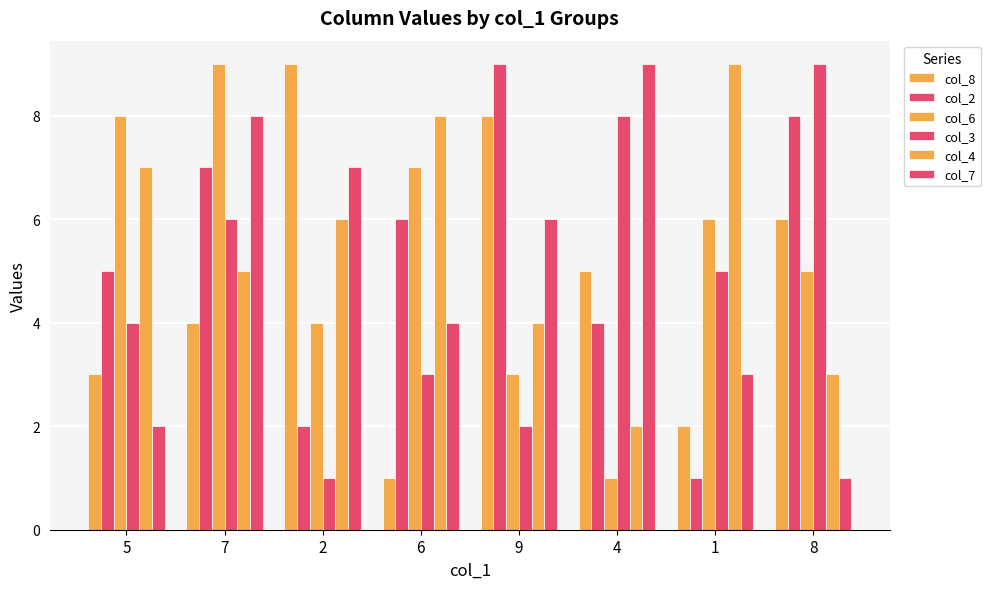

Is it true that col_8 equals 2 at 8?

False